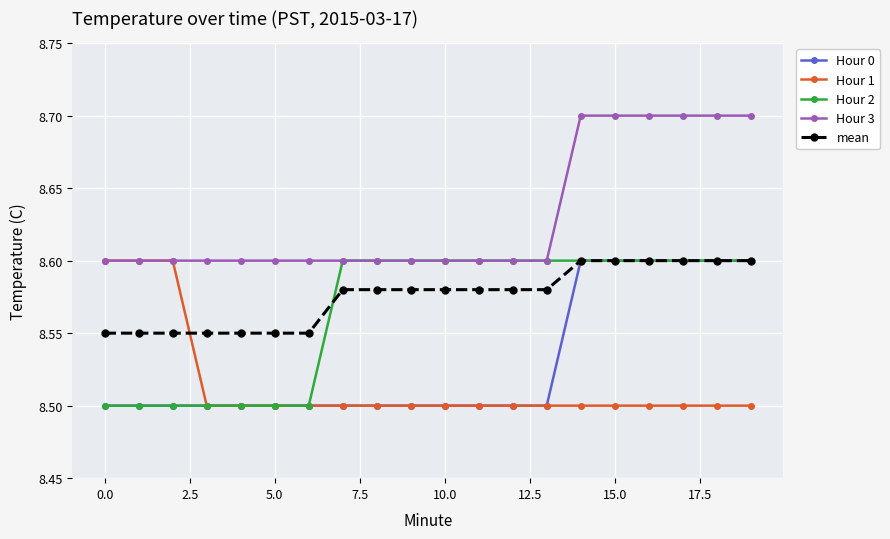

What is the minimum value shown in the chart?

8.5